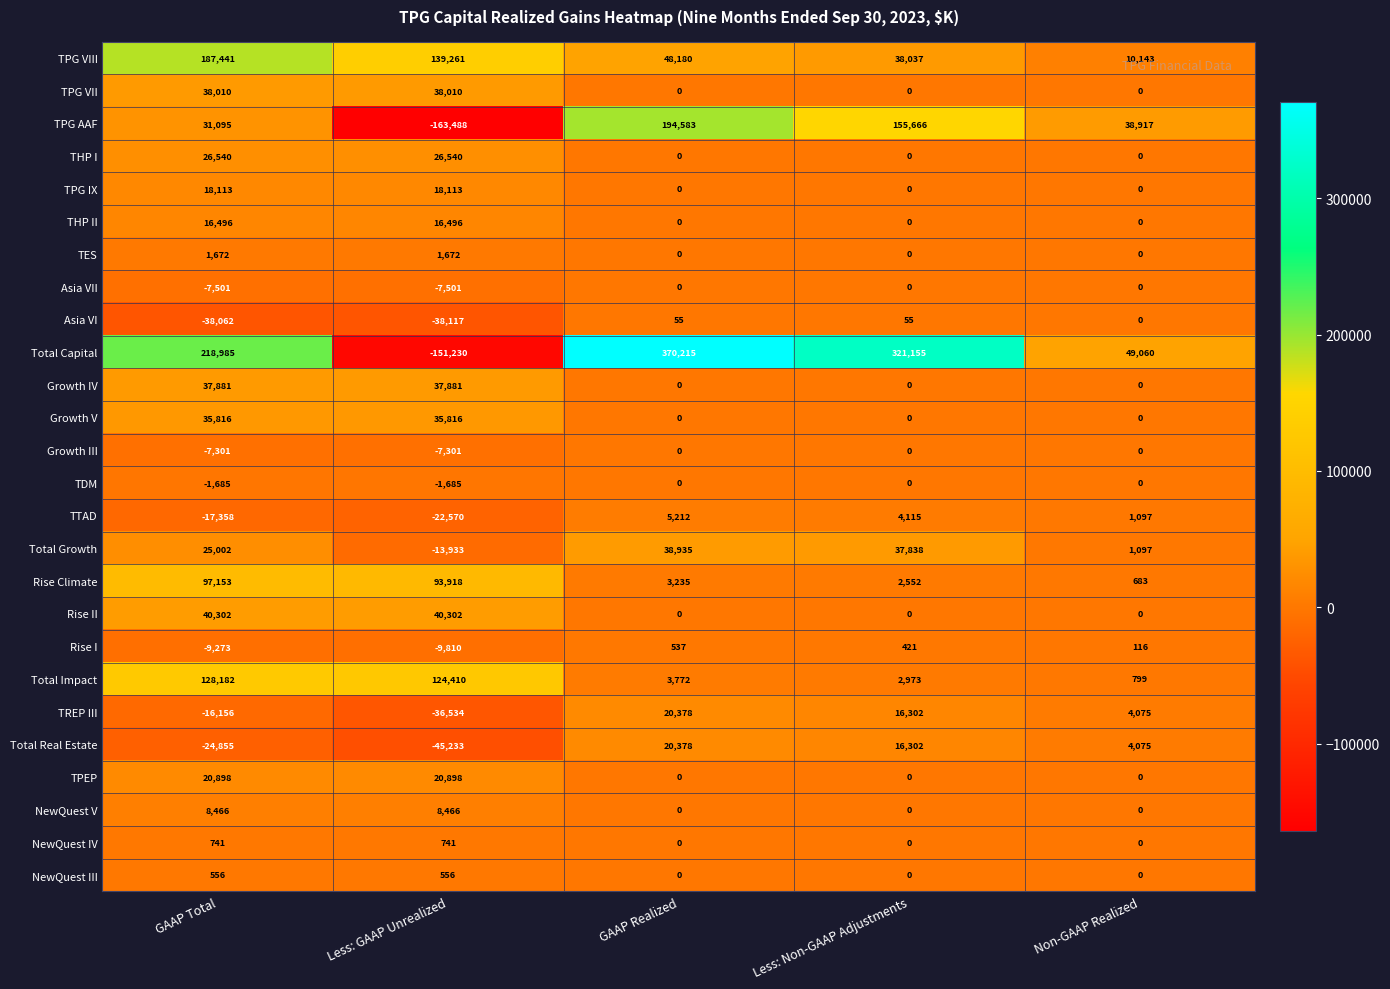

List the labels in order of TPG VIII value, smallest first.

Non-GAAP Realized, Less: Non-GAAP Adjustments, GAAP Realized, Less: GAAP Unrealized, GAAP Total